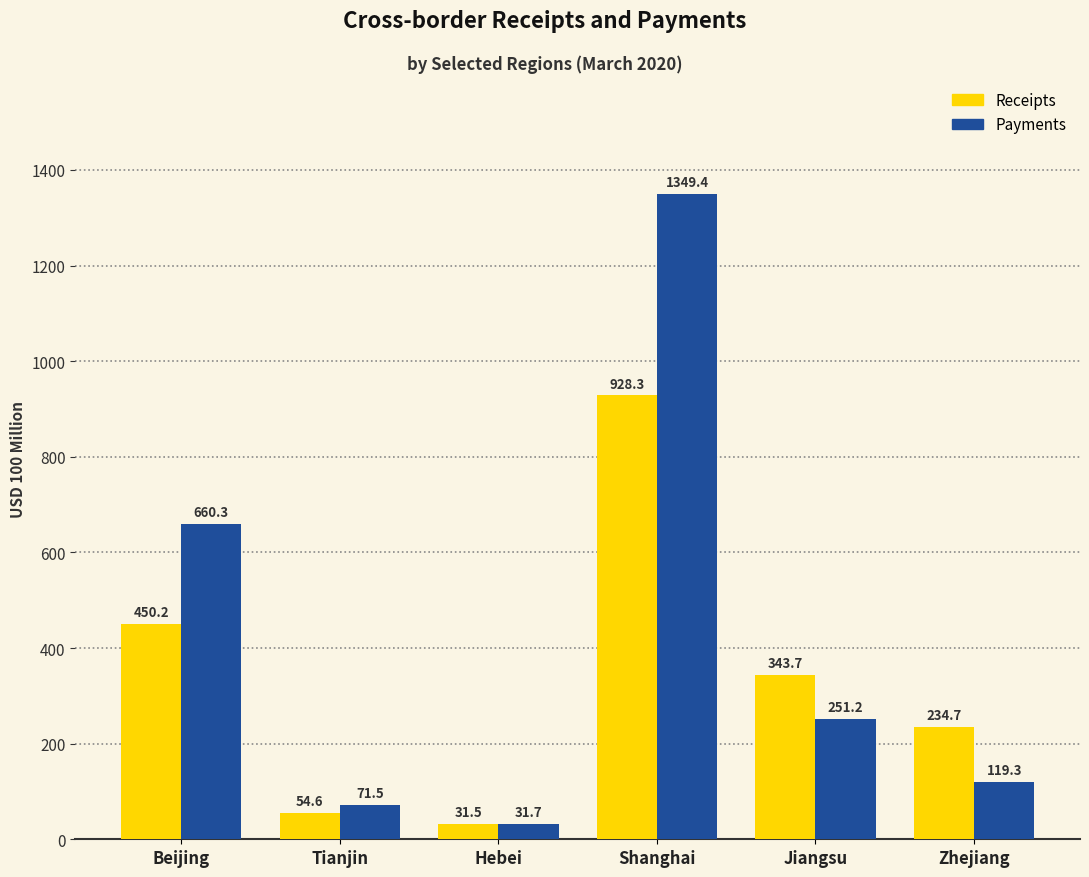

How many series are shown in this chart?

2